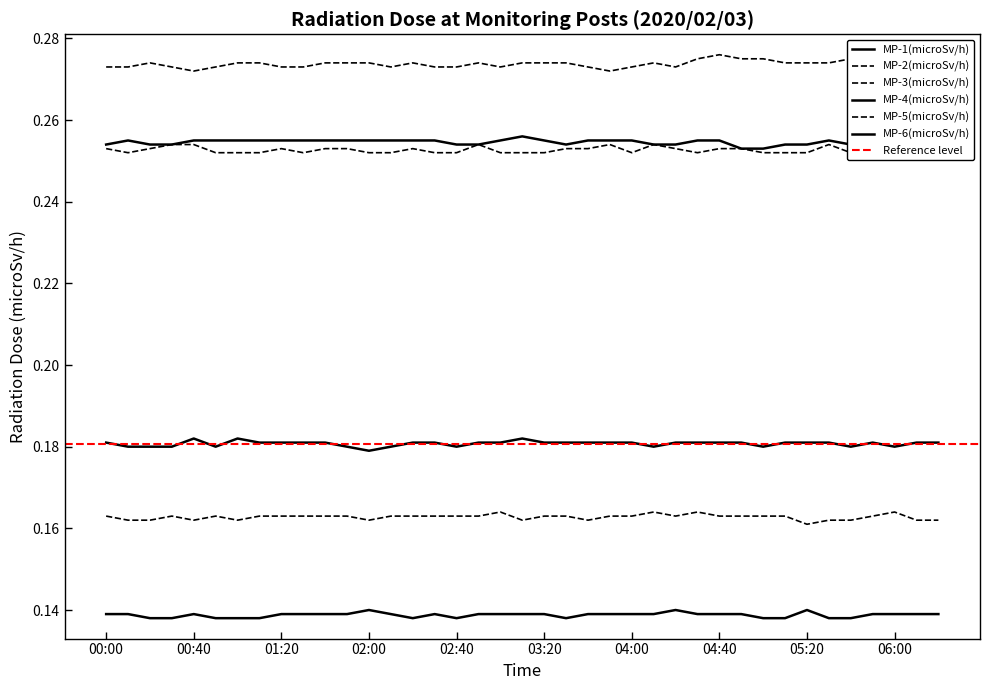

Read the MP-5(microSv/h) value at 00:30.

0.3